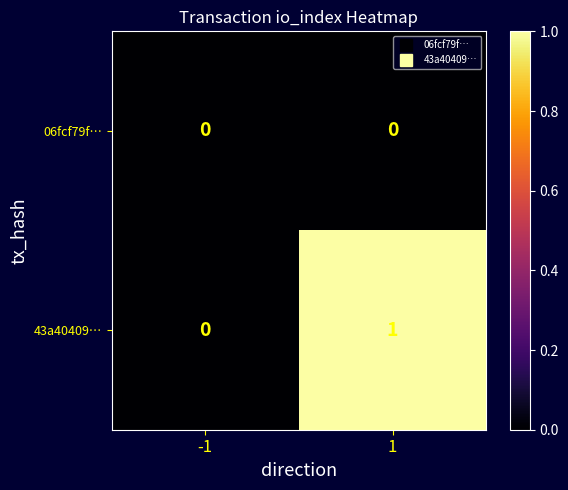

At which category is the sum across all series the highest?

1